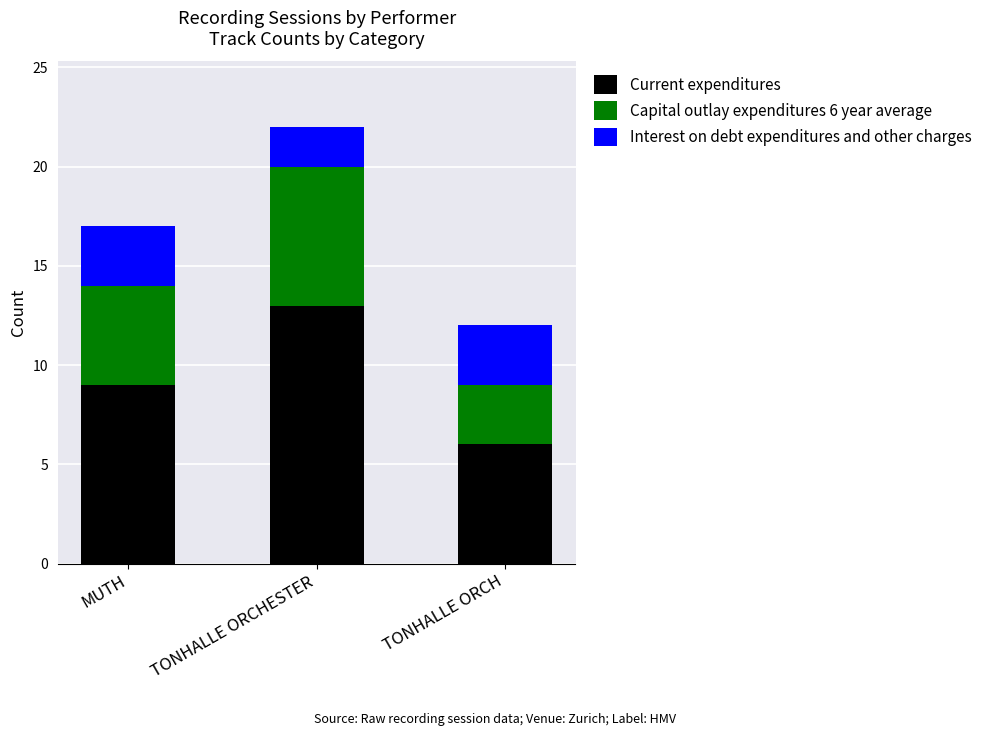

How many bars are there in total?

3